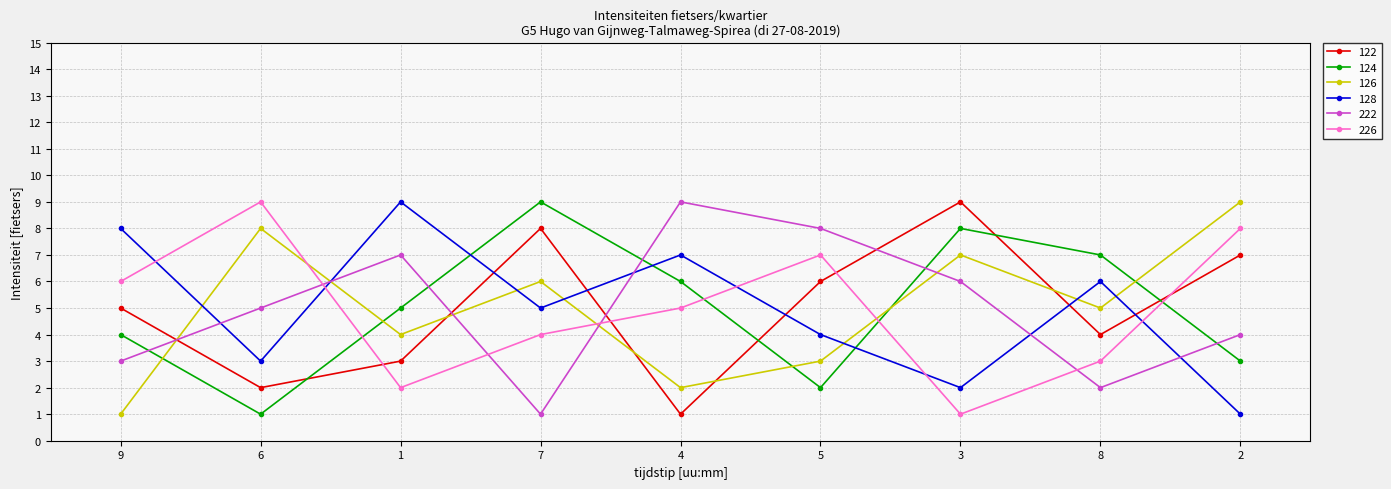

What is the sum of all 122 values?

45